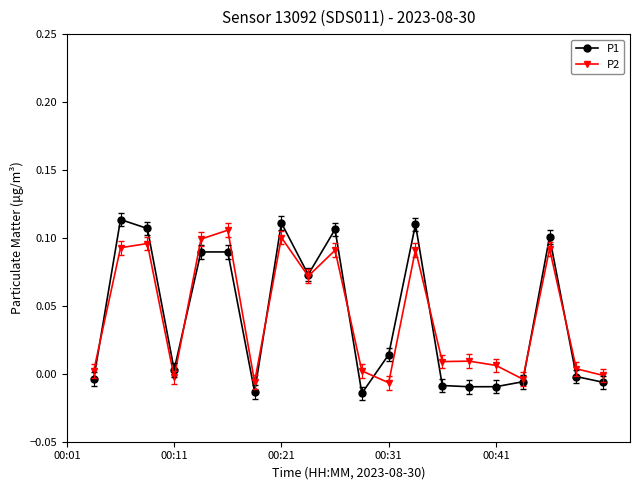

True or false: P1 has more than 0 interior local peaks.

True